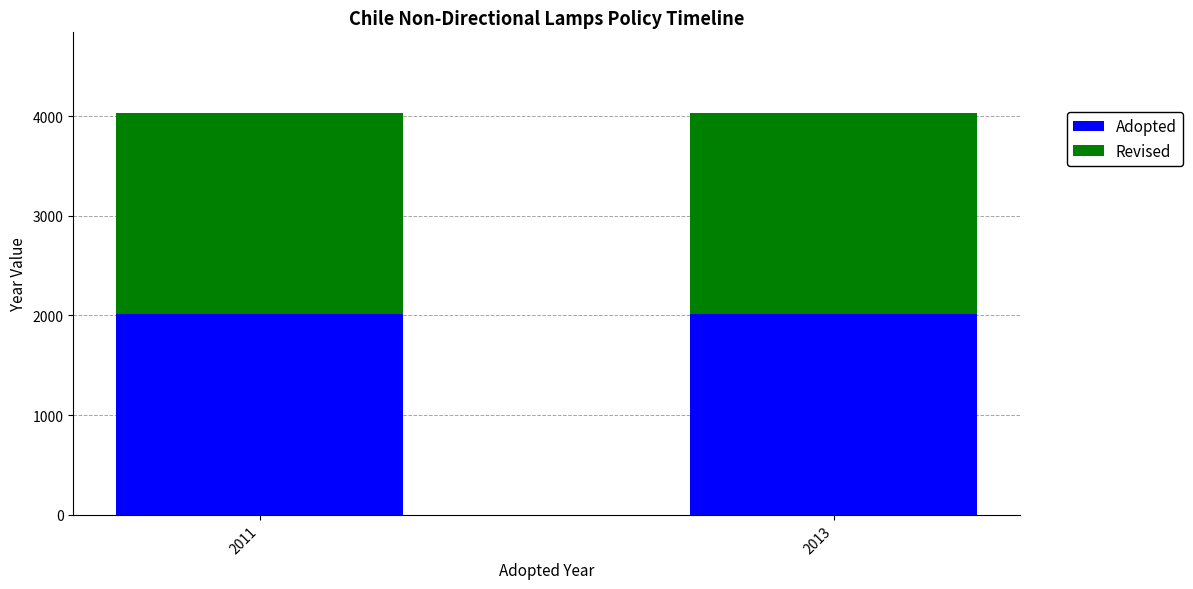

What is the average value of the Adopted series?

2012